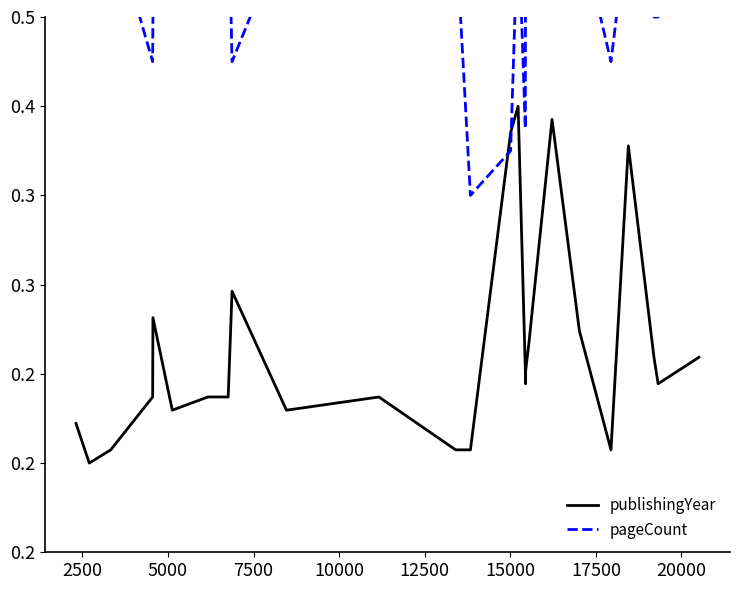

What are all the series names shown in the legend?

publishingYear, pageCount